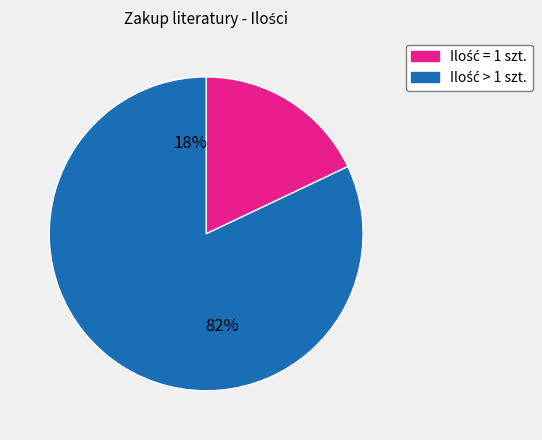

To the nearest percent, what is the average slice percentage?

50%